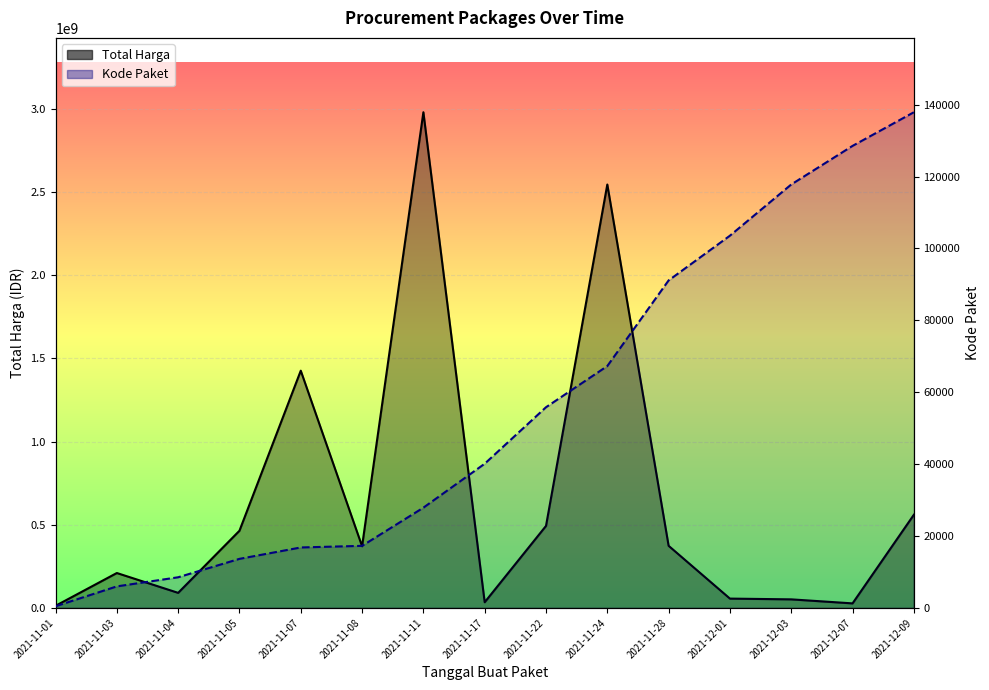

What is the difference between the second highest and minimum values in the Total Harga series?

2531937700